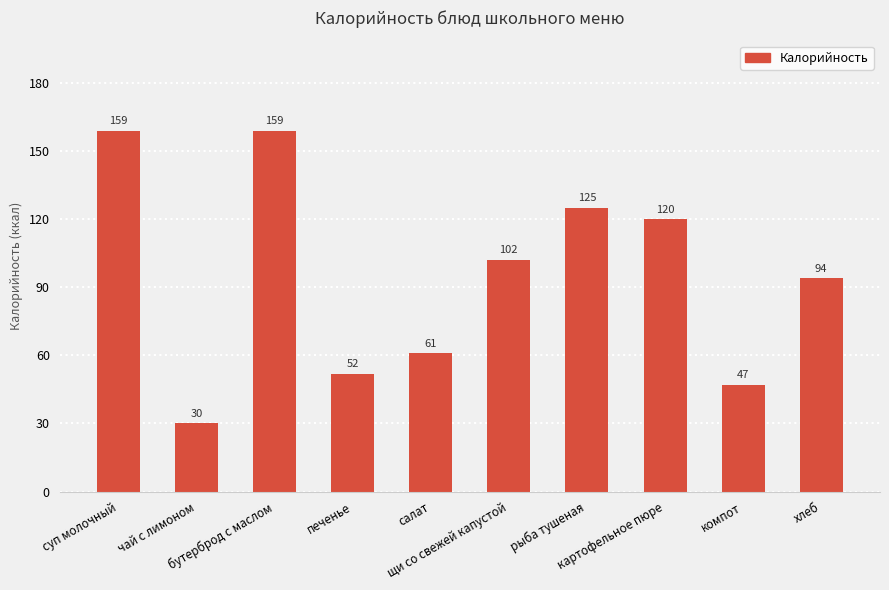

Are the bars horizontal?

No